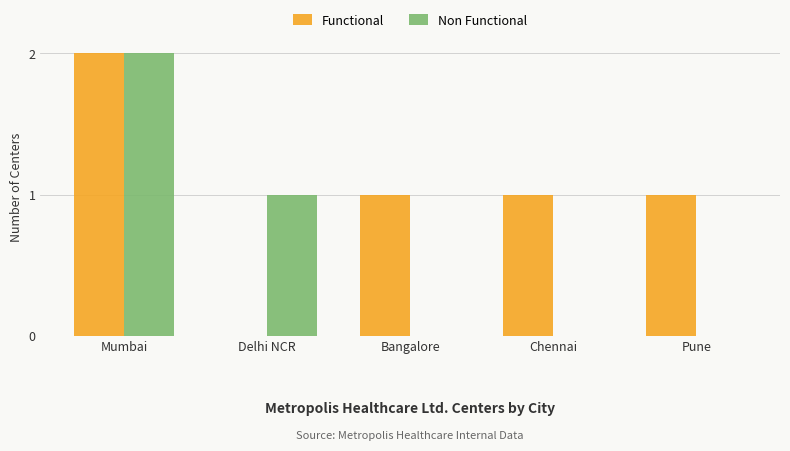

How many distinct data groups are displayed?

2